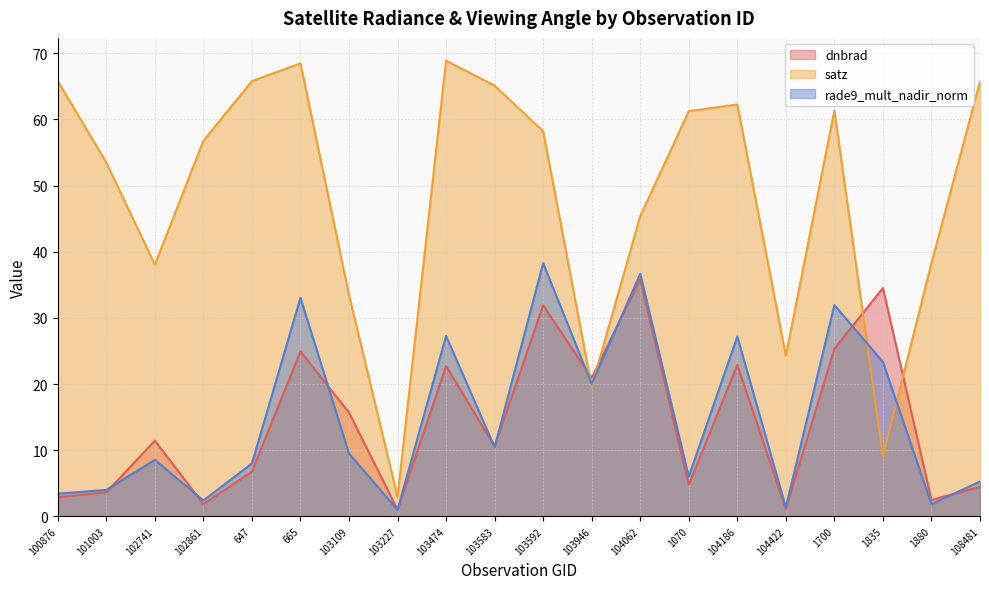

What is the difference between the maximum and minimum values in the satz series?

66.0